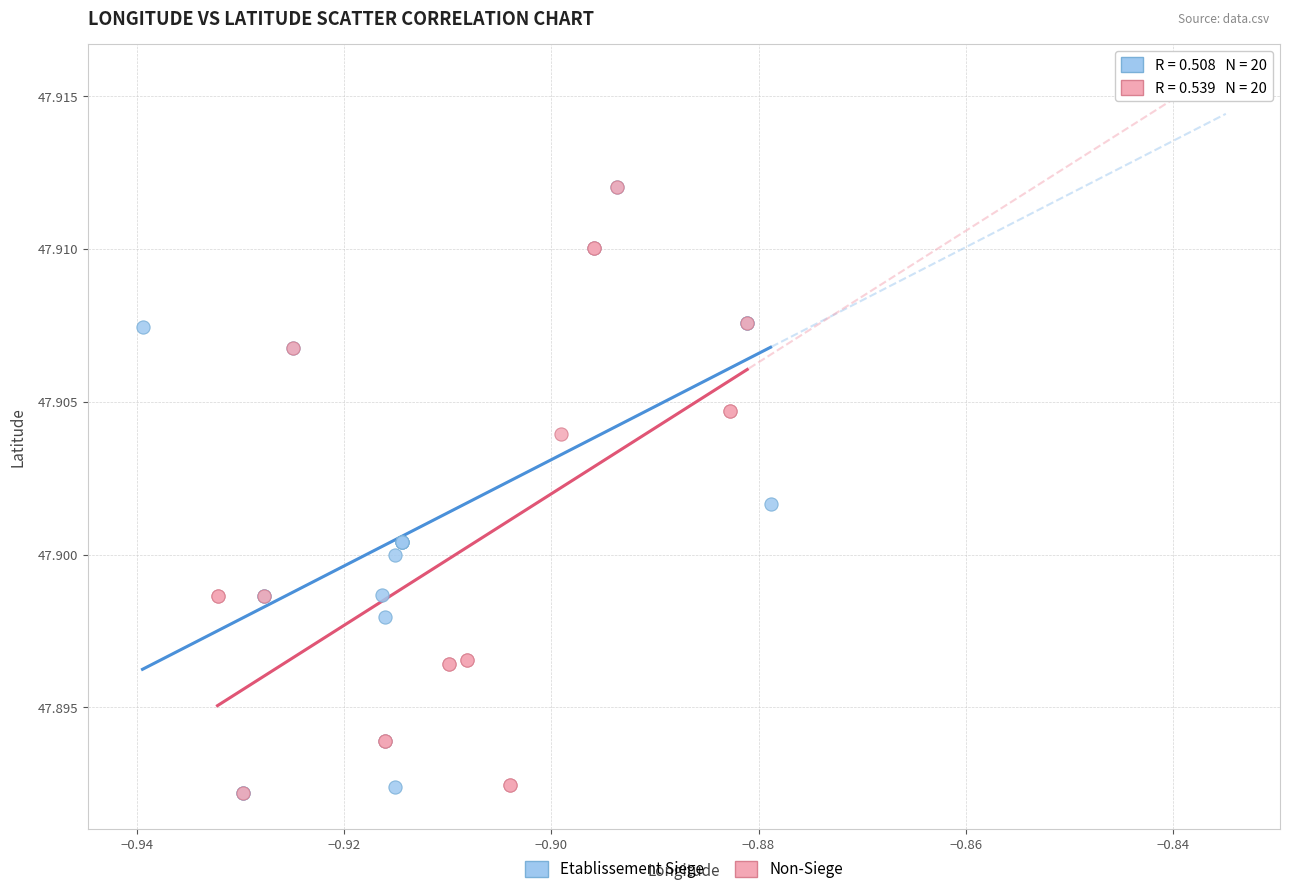

What are all the series names shown in the legend?

Etablissement Siege, Non-Siege